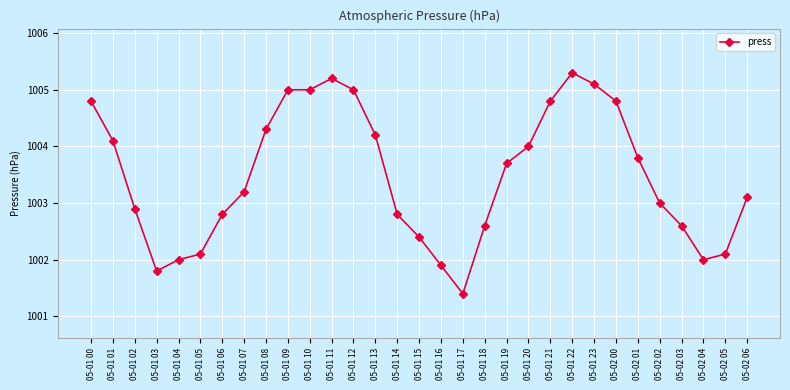

What is the smallest value displayed?

1001.4